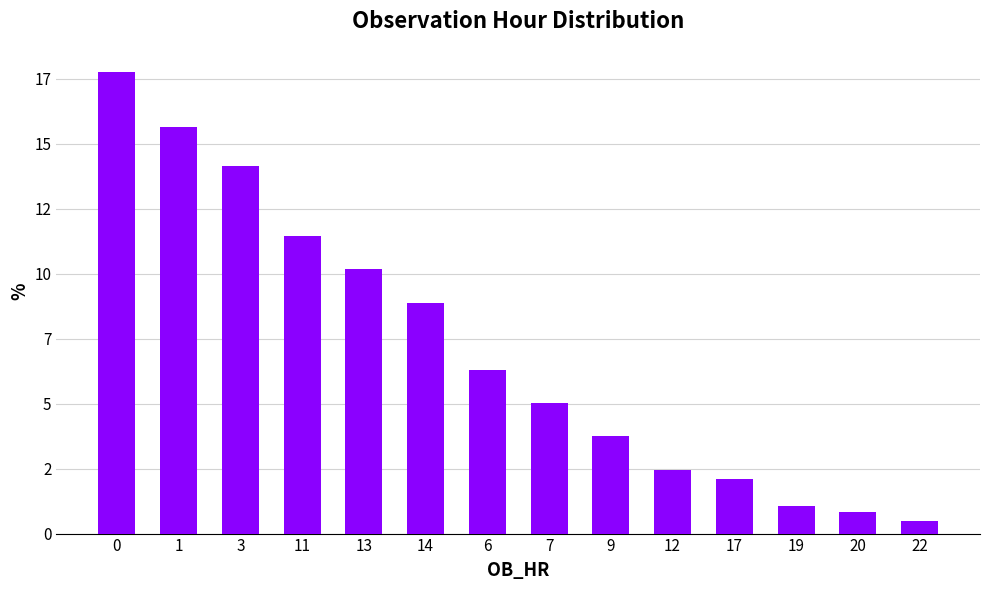

List the labels in order of value, largest first.

0, 1, 3, 11, 13, 14, 6, 7, 9, 12, 17, 19, 20, 22